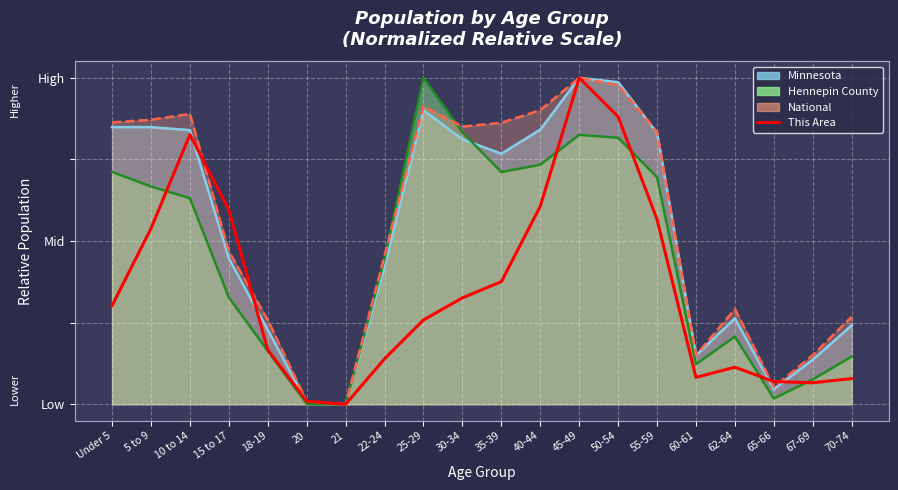

What is the label of the 4th point from the left?

15 to 17